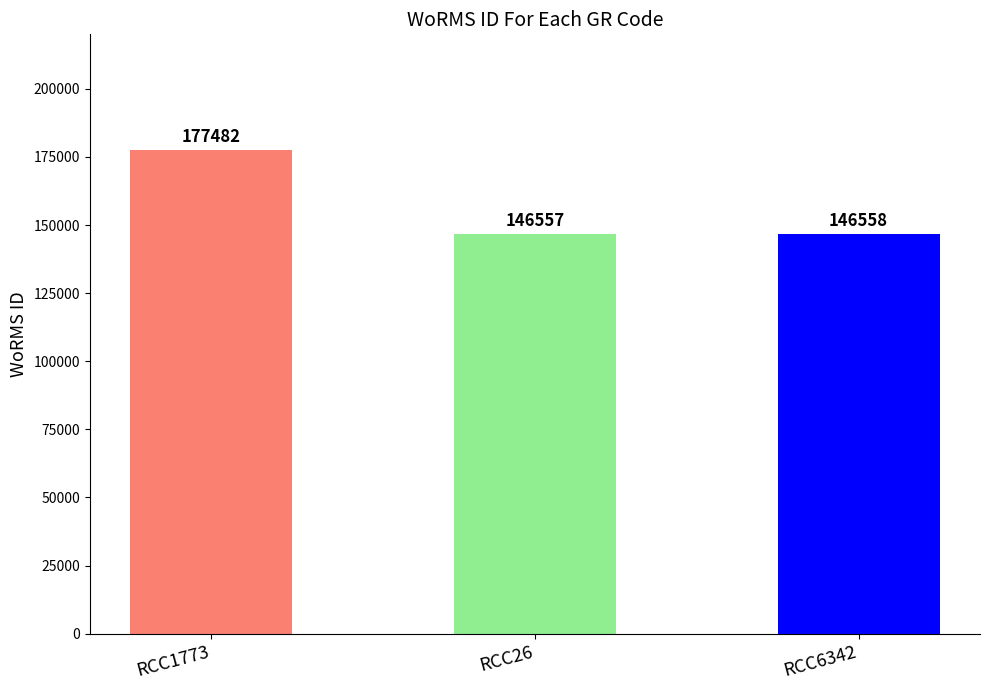

What is the ratio of the value at RCC6342 to the value at RCC1773?

0.8